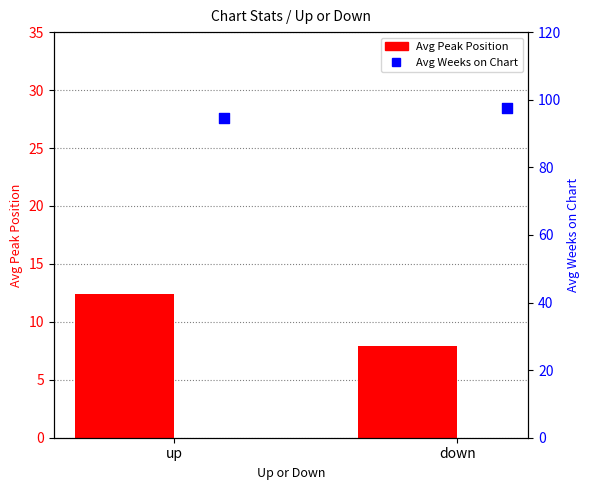

What is the total value across all series at up?

107.1